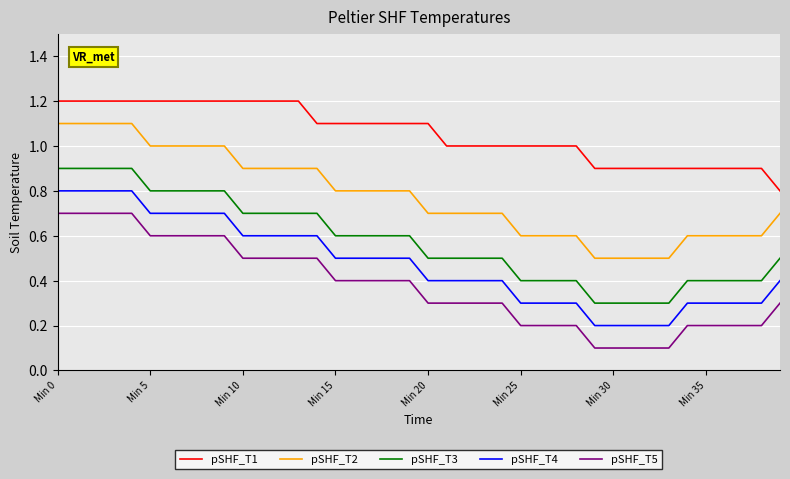

What is the minimum value for pSHF_T4?

0.2